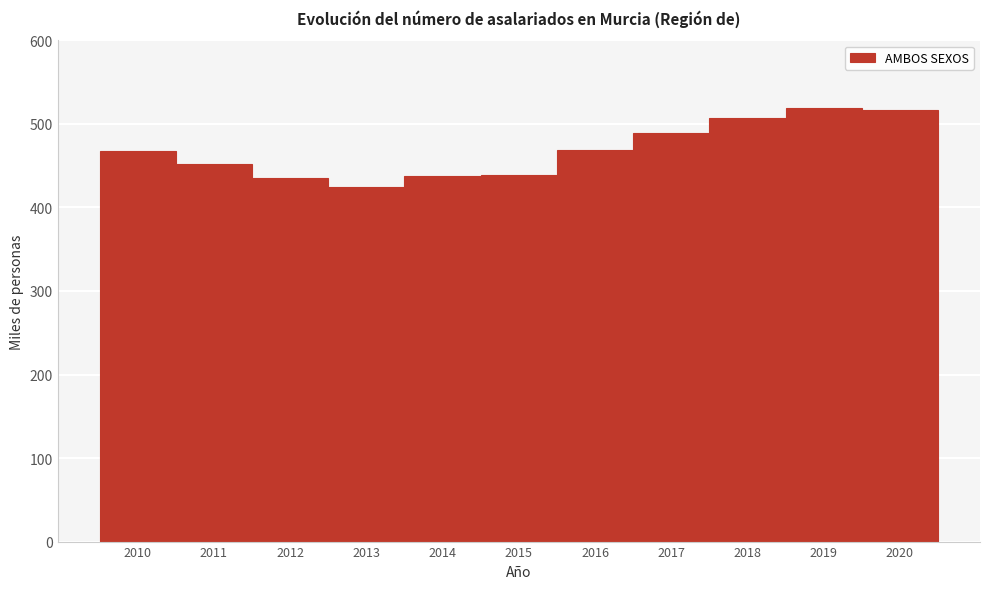

True or false: the data shows 843.6 at 2018.

False